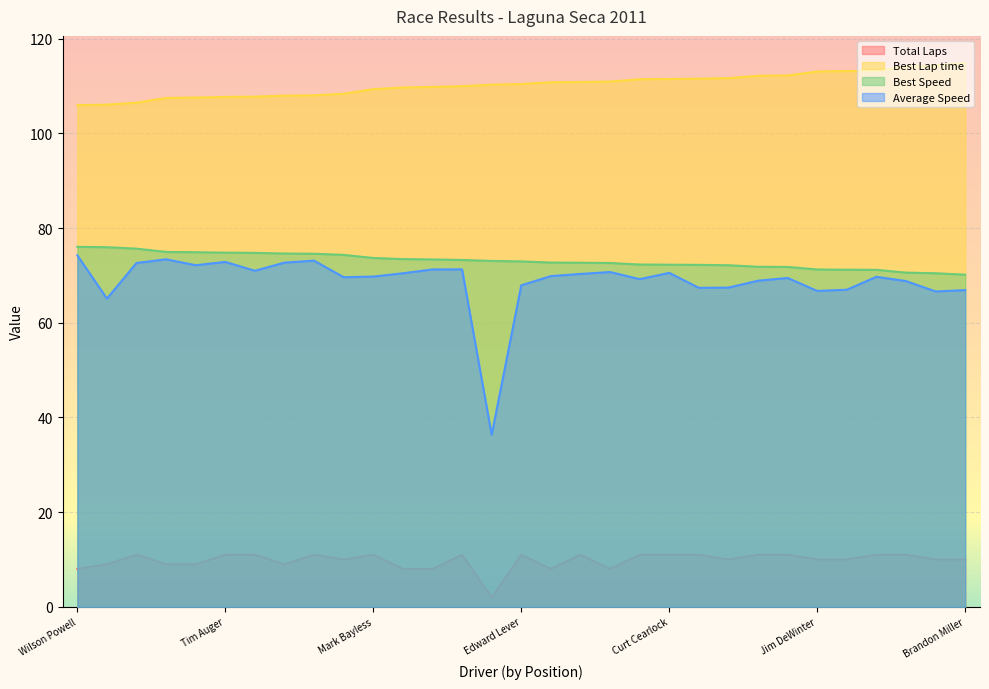

Reading left to right, what are all the values shown in this chart?

Total Laps: 8.0	9.0	11.0	9.0	9.0	11.0	11.0	9.0	11.0	10.0	11.0	8.0	8.0	11.0	2.0	11.0	8.0	11.0	8.0	11.0	11.0	11.0	10.0	11.0	11.0	10.0	10.0	11.0	11.0	10.0	10.0
Best Lap time: 106.0	106.1	106.5	107.5	107.6	107.7	107.8	108.0	108.0	108.4	109.3	109.7	109.8	110.0	110.3	110.4	110.8	110.9	110.9	111.4	111.5	111.5	111.7	112.2	112.2	113.1	113.2	113.2	114.1	114.3	114.9
Best Speed: 76.0	76.0	75.7	75.0	74.9	74.8	74.8	74.6	74.6	74.3	73.7	73.4	73.4	73.3	73.1	73.0	72.7	72.7	72.6	72.3	72.3	72.2	72.1	71.8	71.8	71.3	71.2	71.2	70.6	70.5	70.1
Average Speed: 74.2	65.1	72.6	73.4	72.2	72.9	71.0	72.7	73.1	69.6	69.8	70.5	71.3	71.3	36.3	67.9	69.9	70.3	70.7	69.2	70.5	67.4	67.4	68.9	69.5	66.7	67.0	69.7	68.8	66.6	66.9